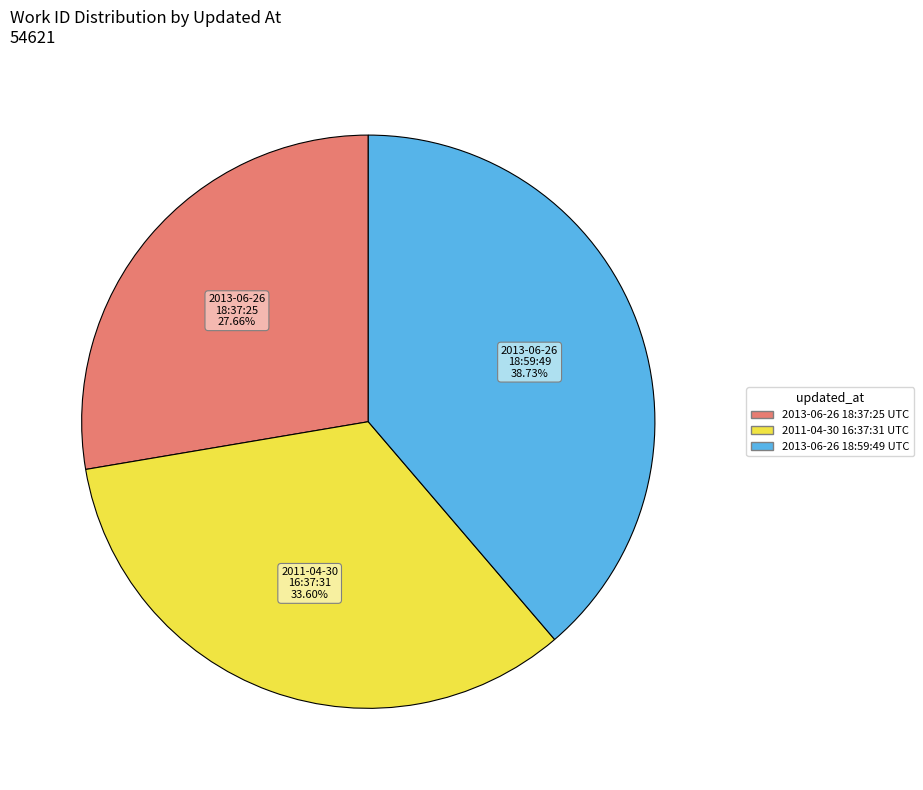

Is it true that 2011-04-30 16:37:31 UTC is 45% of the pie?

False